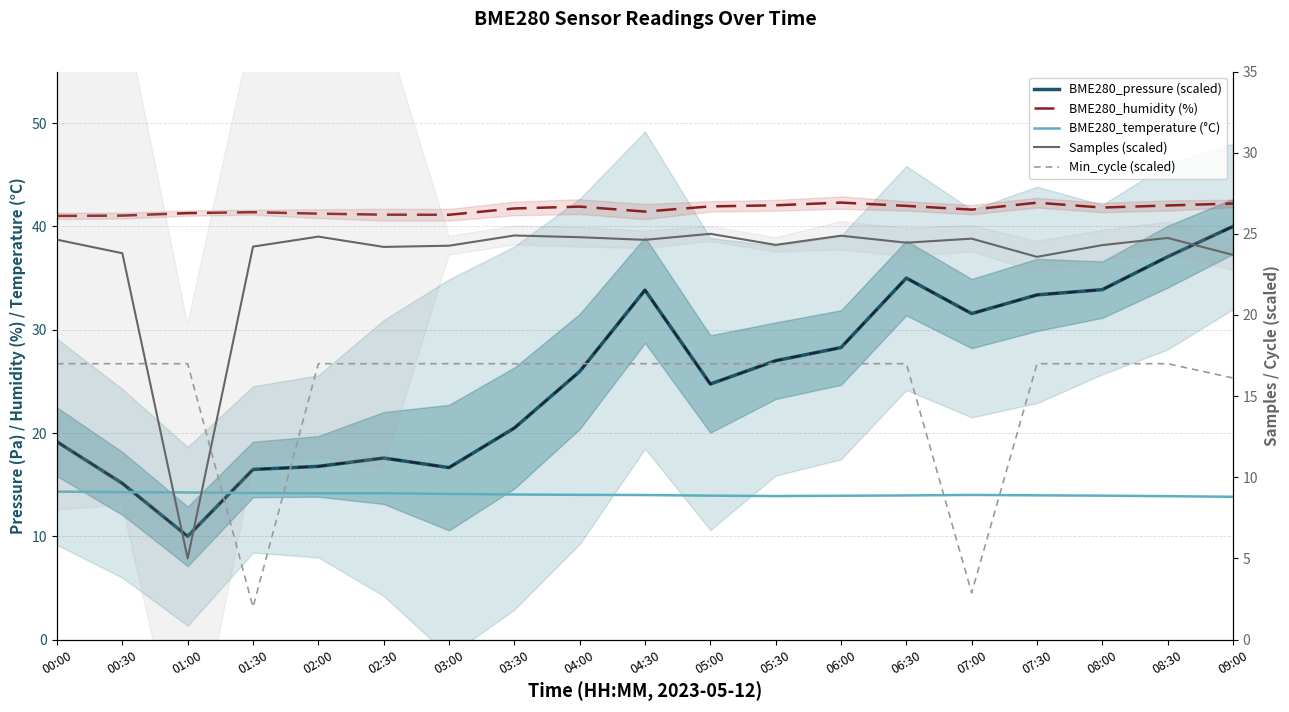

After their last crossing, which series has the higher values: BME280_pressure (scaled) or Samples (scaled)?

BME280_pressure (scaled)